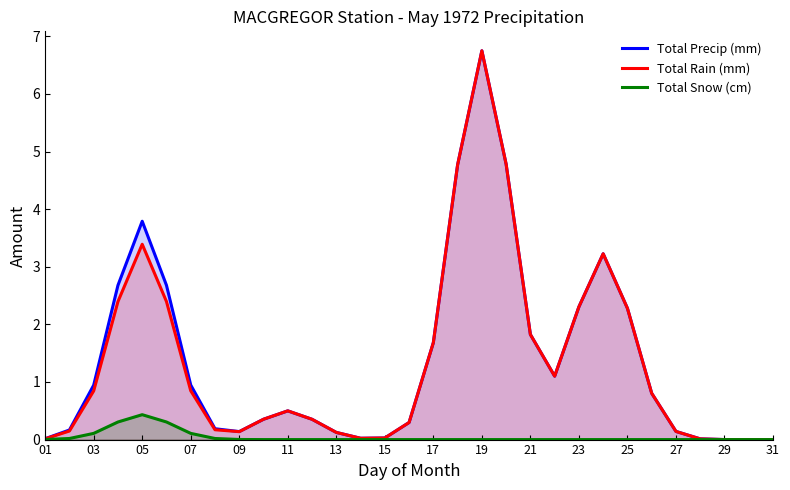

At how many categories does at least one series exceed 2?

9